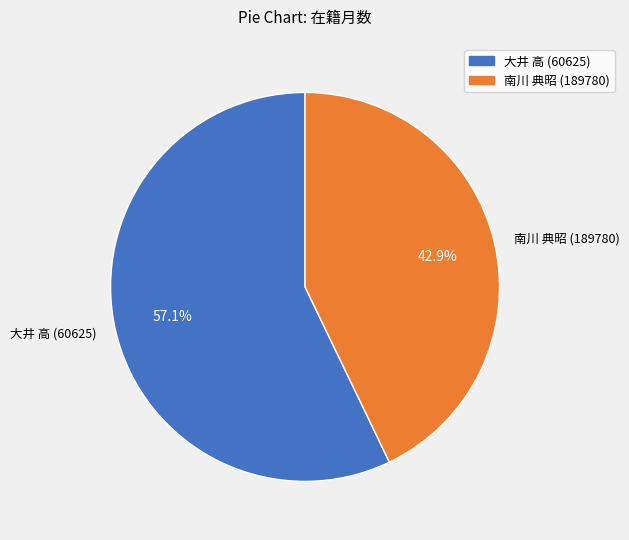

How many slices are in this pie chart?

2